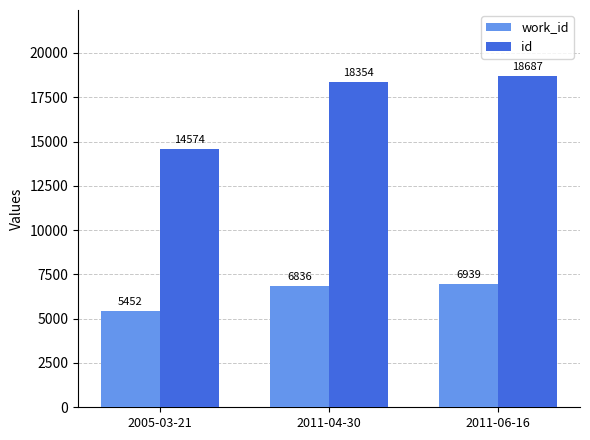

What is the lowest value of the work_id series?

5452